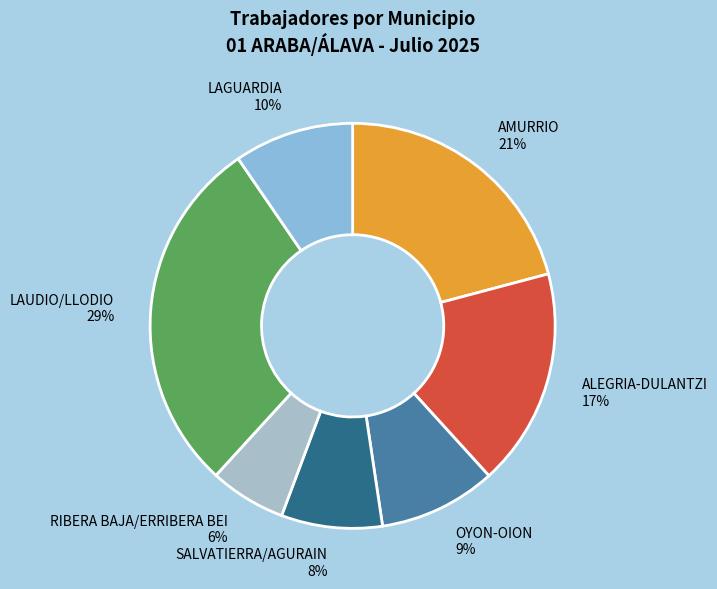

The LAUDIO/LLODIO slice represents 15% of the pie. True or false?

False